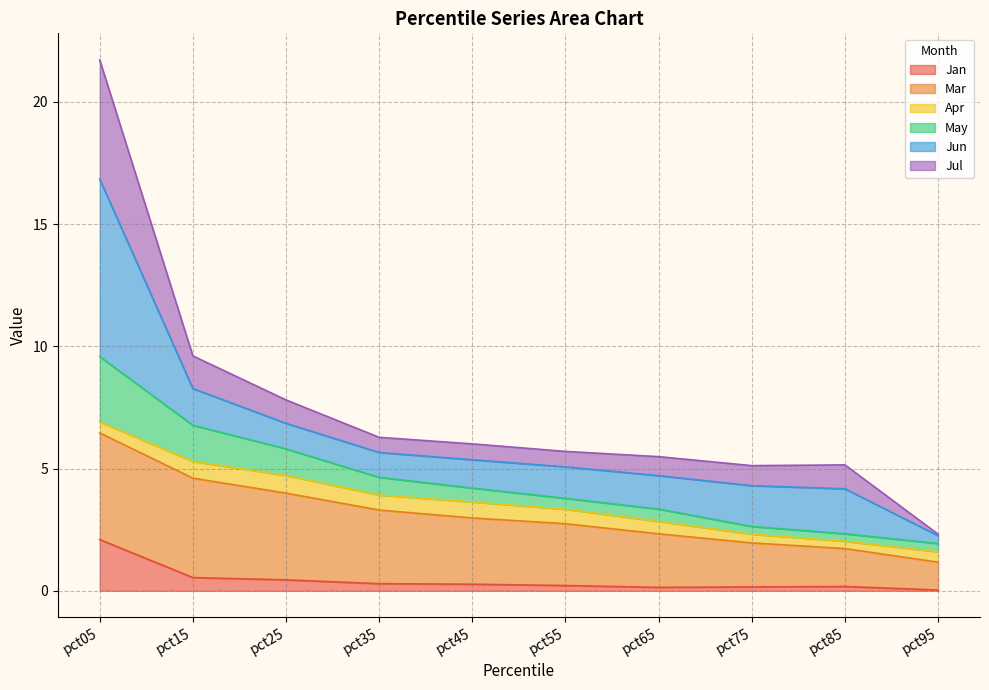

True or false: Jul has a value of 3.2 at pct35.

False